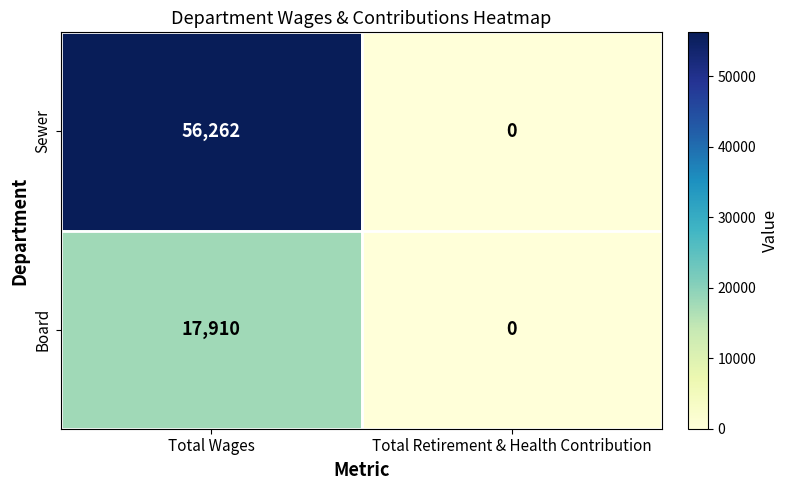

Reading left to right, transcribe all the data shown in this chart.

Sewer: 56262	0
Board: 17910	0